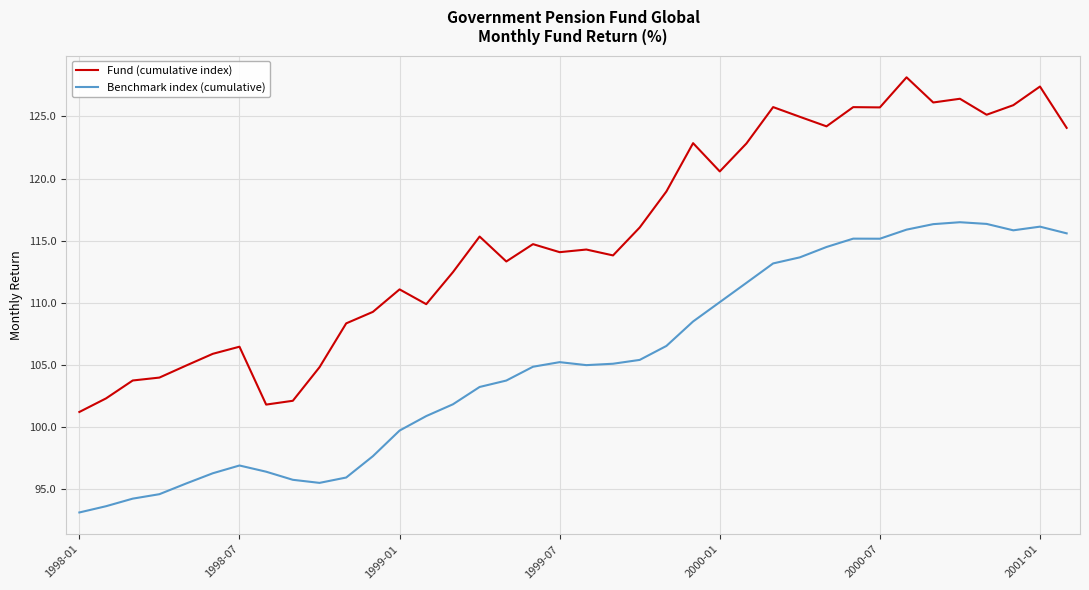

Rank the series by their average value, from lowest to highest.

Benchmark index (cumulative), Fund (cumulative index)